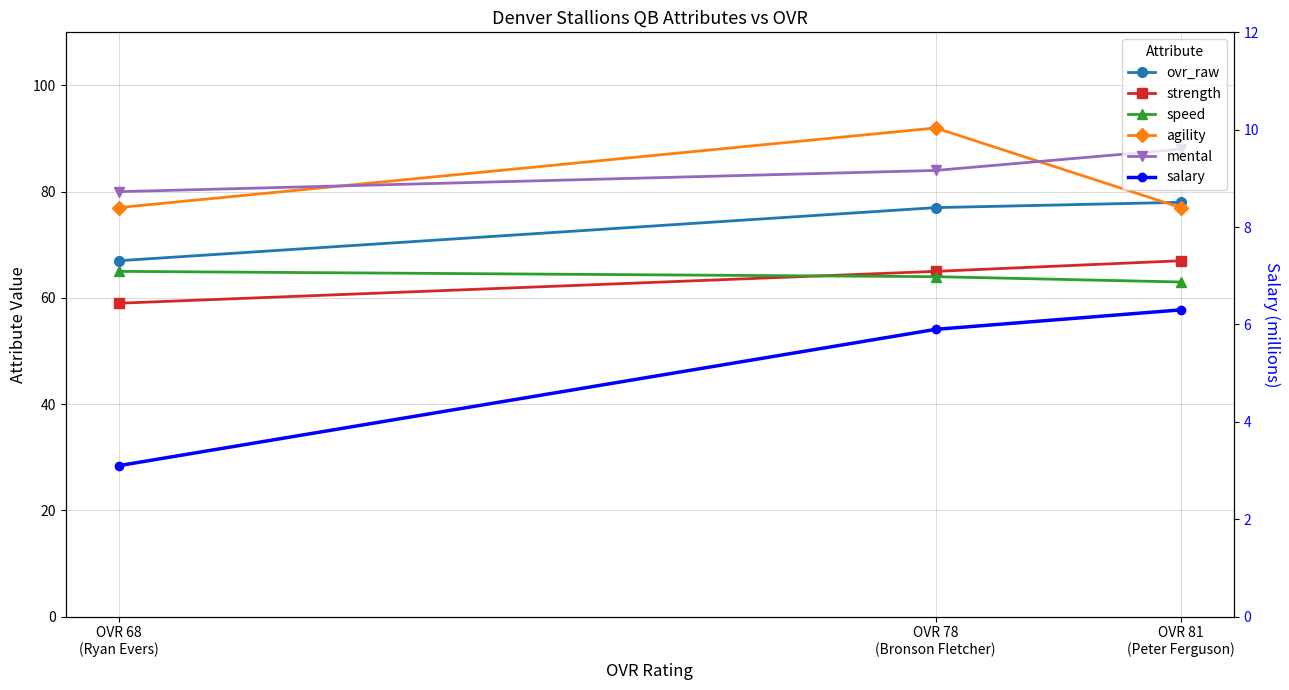

The ovr_raw series shows 78.0 at OVR 81
(Peter Ferguson). True or false?

True